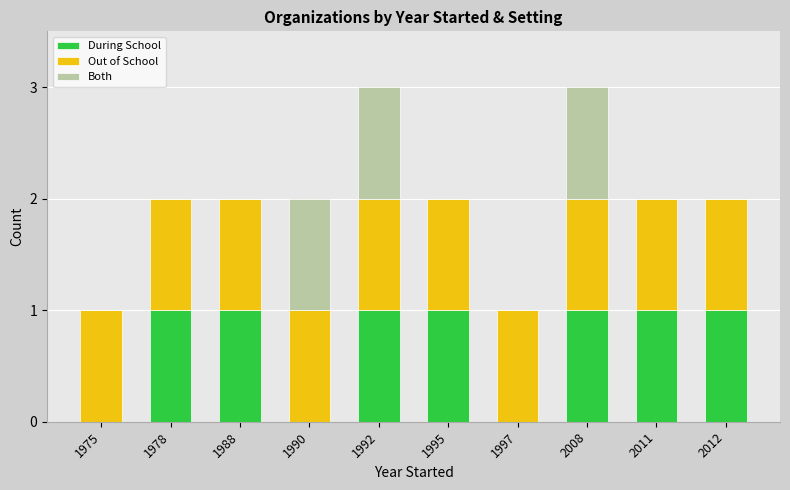

True or false: During School has a value of 1 at 1992.

True